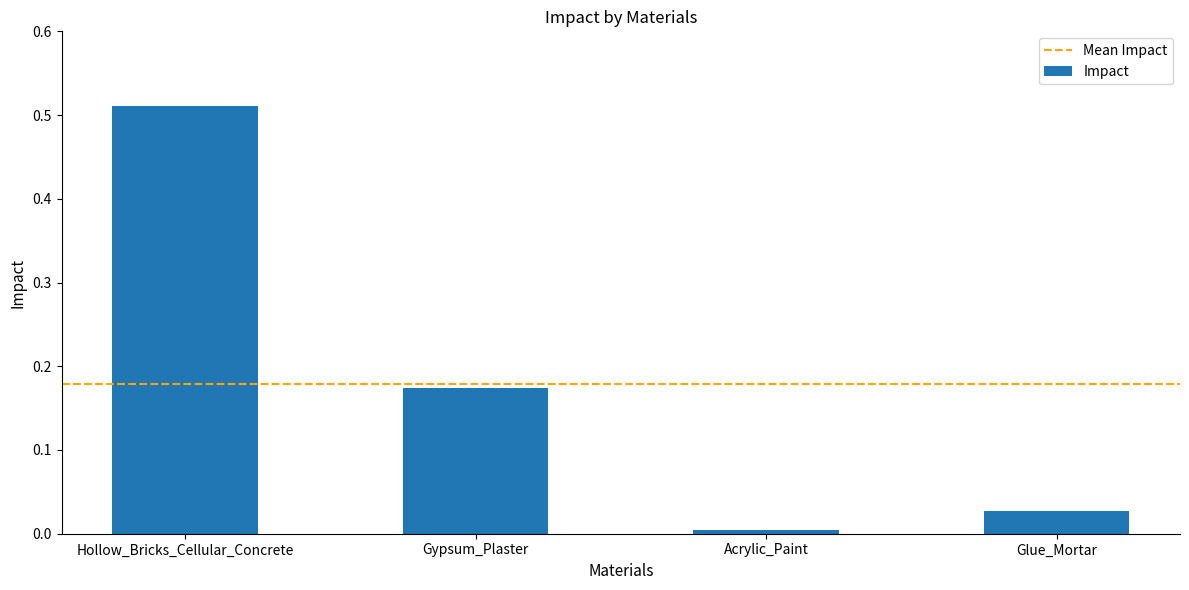

What is the difference between the values at Gypsum_Plaster and Hollow_Bricks_Cellular_Concrete?

0.3